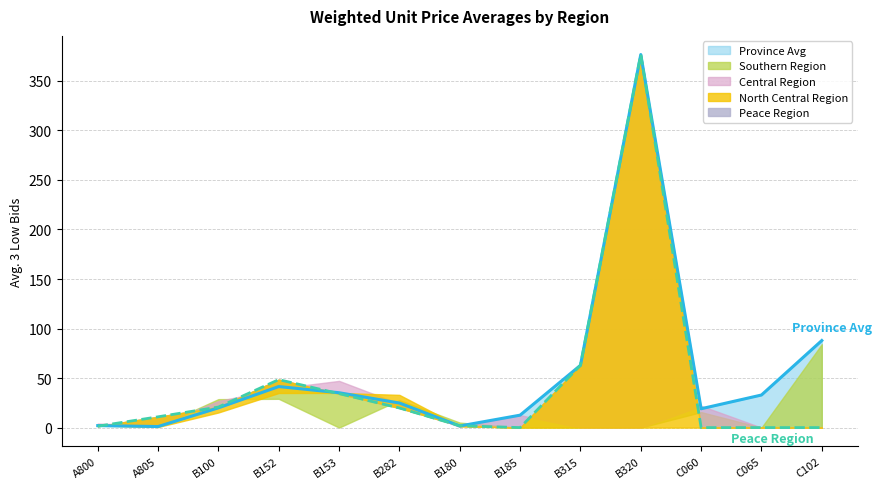

What is the total value across all series at B320?

753.3